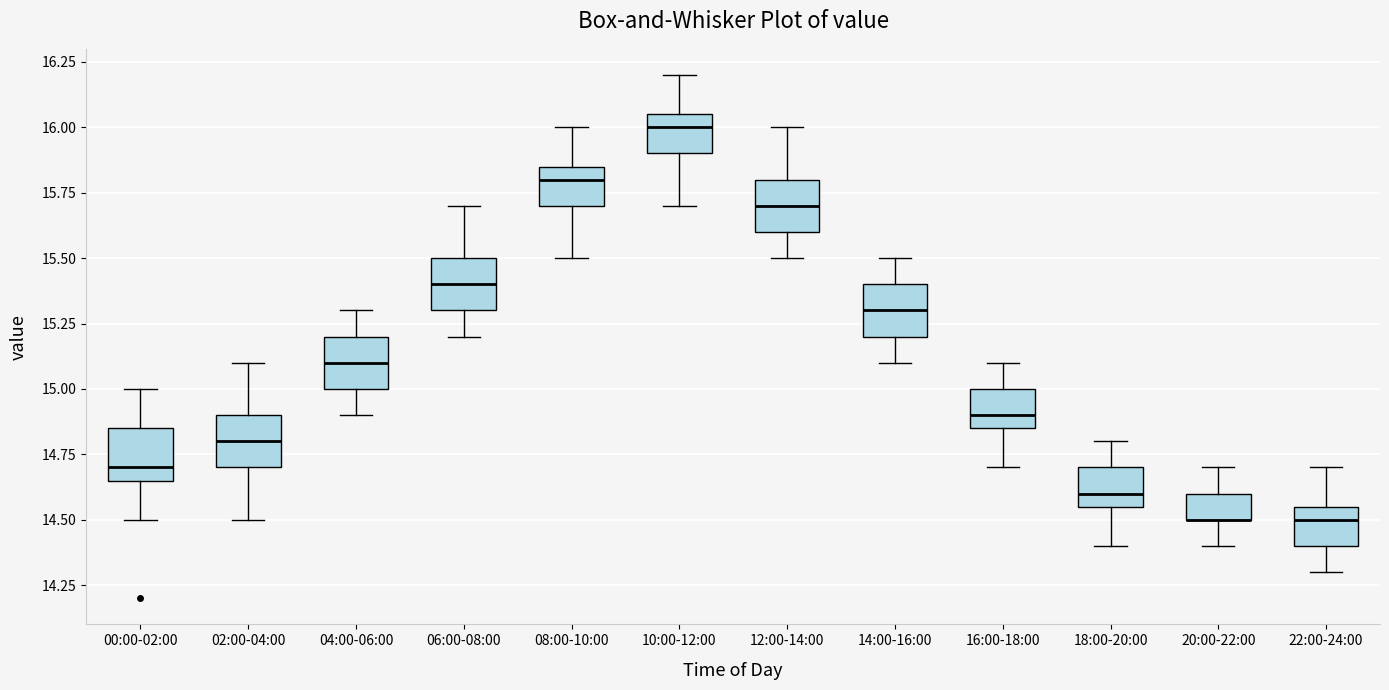

Reading left to right, transcribe this box plot: for each box, give where its median line is, the range the box spans, and where its two whiskers end, as read against the y-axis. The values are not printed on the chart, so give them approximately, as read against the axis.

00:00-02:00: median 14.70, box 14.65 to 14.85, whiskers 14.50 to 15.00
02:00-04:00: median 14.80, box 14.70 to 14.90, whiskers 14.50 to 15.10
04:00-06:00: median 15.10, box 15.00 to 15.20, whiskers 14.90 to 15.30
06:00-08:00: median 15.40, box 15.30 to 15.50, whiskers 15.20 to 15.70
08:00-10:00: median 15.80, box 15.70 to 15.85, whiskers 15.50 to 16.00
10:00-12:00: median 16.00, box 15.90 to 16.05, whiskers 15.70 to 16.20
12:00-14:00: median 15.70, box 15.60 to 15.80, whiskers 15.50 to 16.00
14:00-16:00: median 15.30, box 15.20 to 15.40, whiskers 15.10 to 15.50
16:00-18:00: median 14.90, box 14.85 to 15.00, whiskers 14.70 to 15.10
18:00-20:00: median 14.60, box 14.55 to 14.70, whiskers 14.40 to 14.80
20:00-22:00: median 14.50 (drawn on the box's lower edge), box 14.50 to 14.60, whiskers 14.40 to 14.70
22:00-24:00: median 14.50, box 14.40 to 14.55, whiskers 14.30 to 14.70